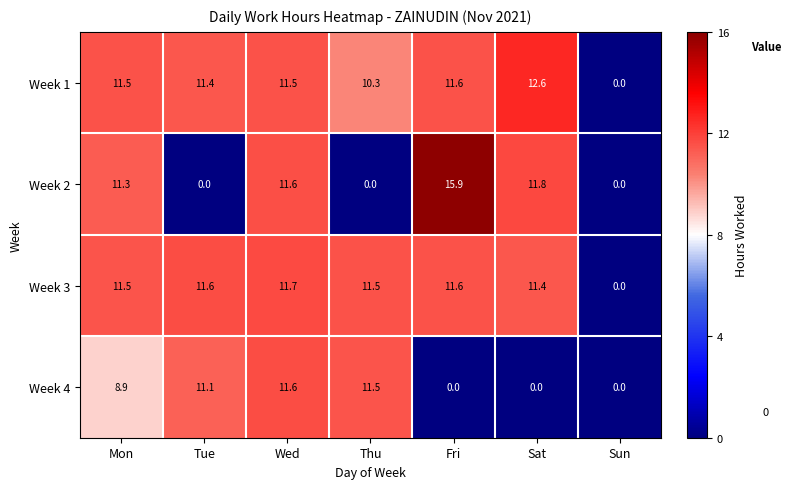

At which label does Week 4 reach its peak?

Wed